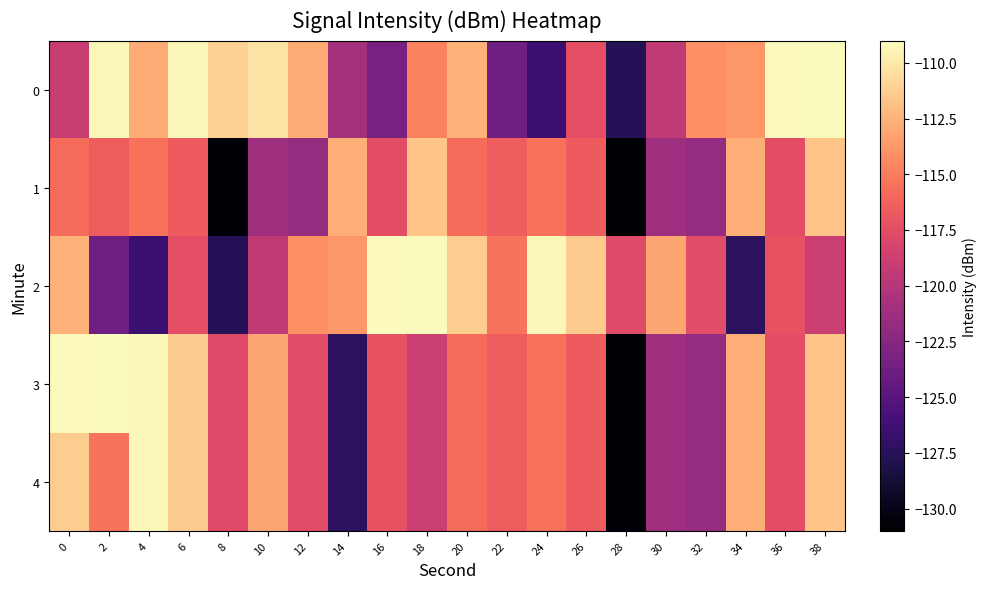

What is the spread (max minus min) of values at 14?

14.7